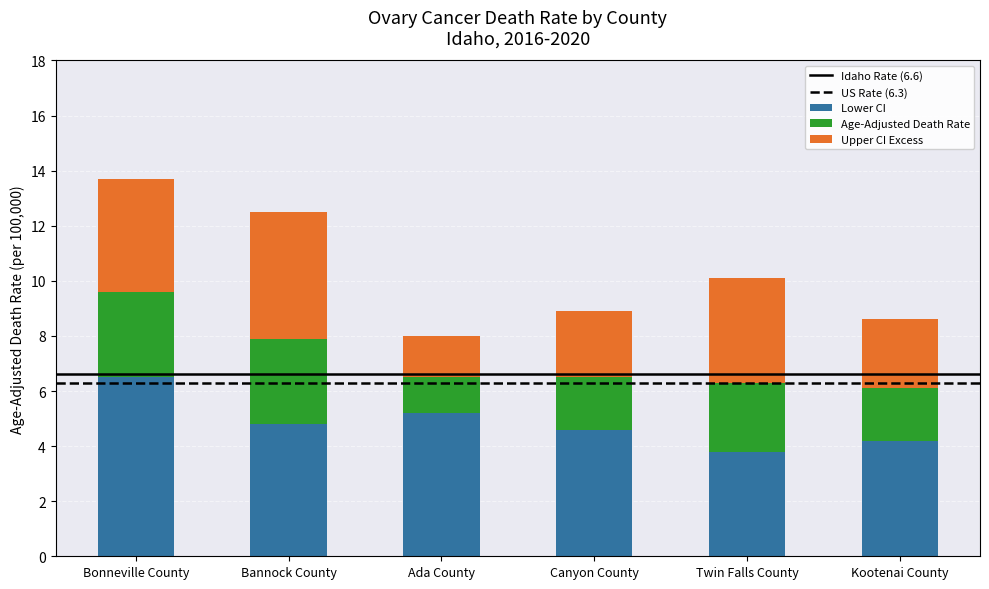

What is the minimum value for Lower CI?

3.8